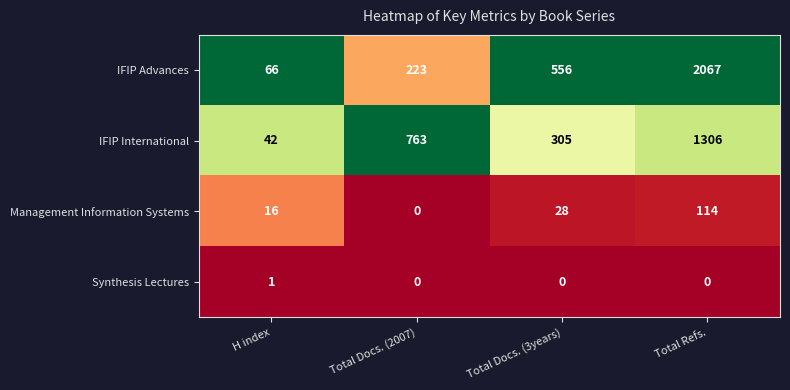

Reading left to right, list all the values displayed in this chart.

IFIP Advances: 66	223	556	2067
IFIP International: 42	763	305	1306
Management Information Systems: 16	0	28	114
Synthesis Lectures: 1	0	0	0